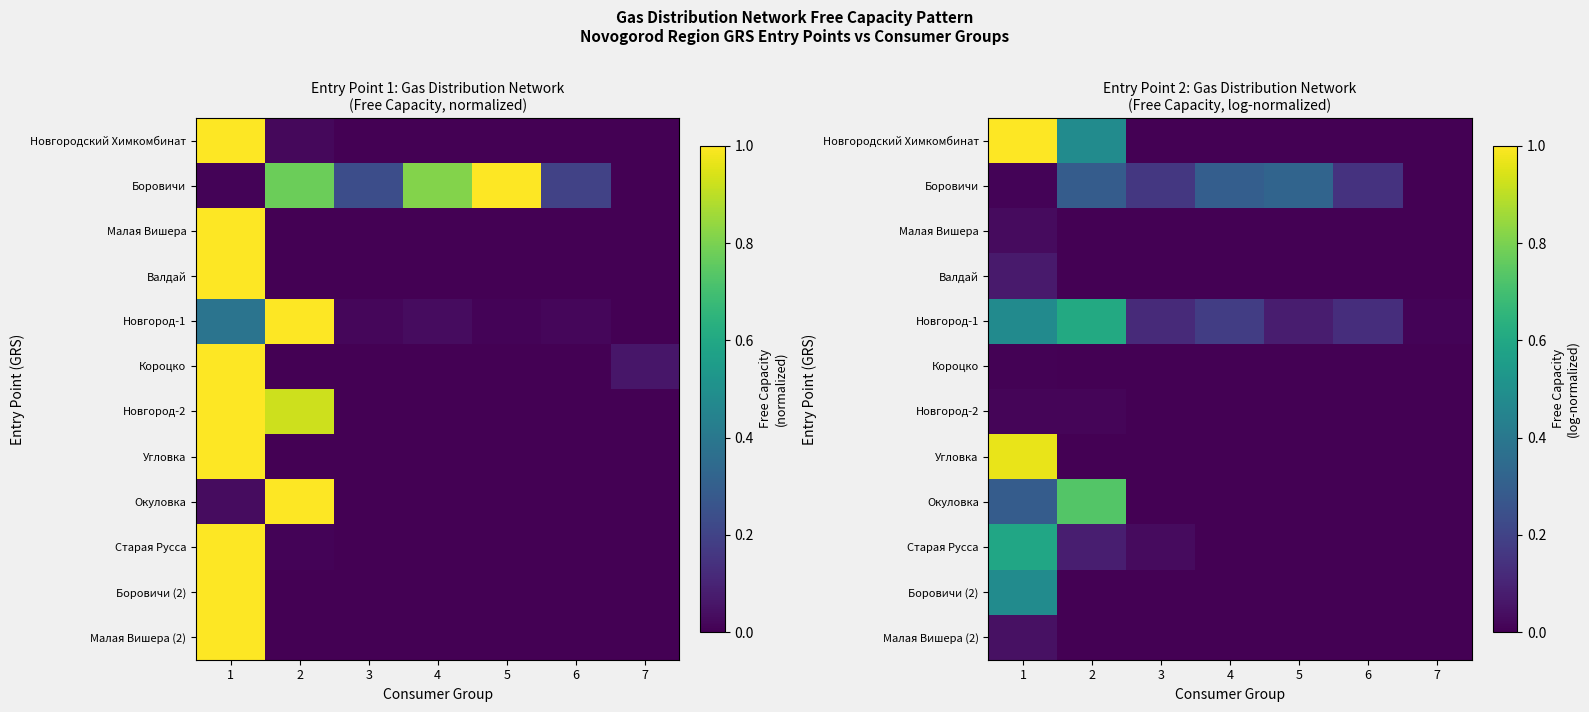

Read the Новгородский Химкомбинат value at 1.

1.0